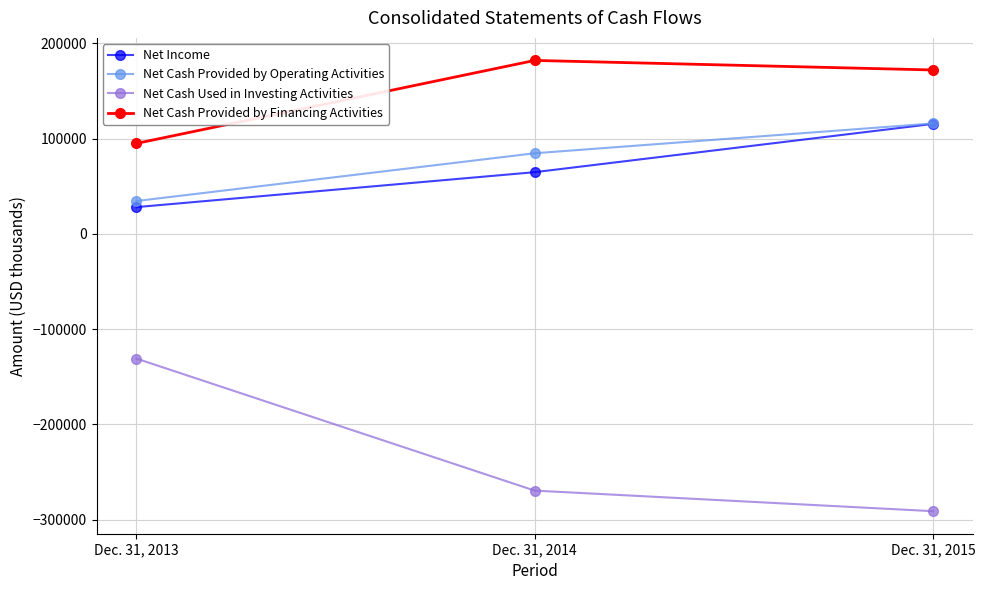

How many distinct data groups are displayed?

4